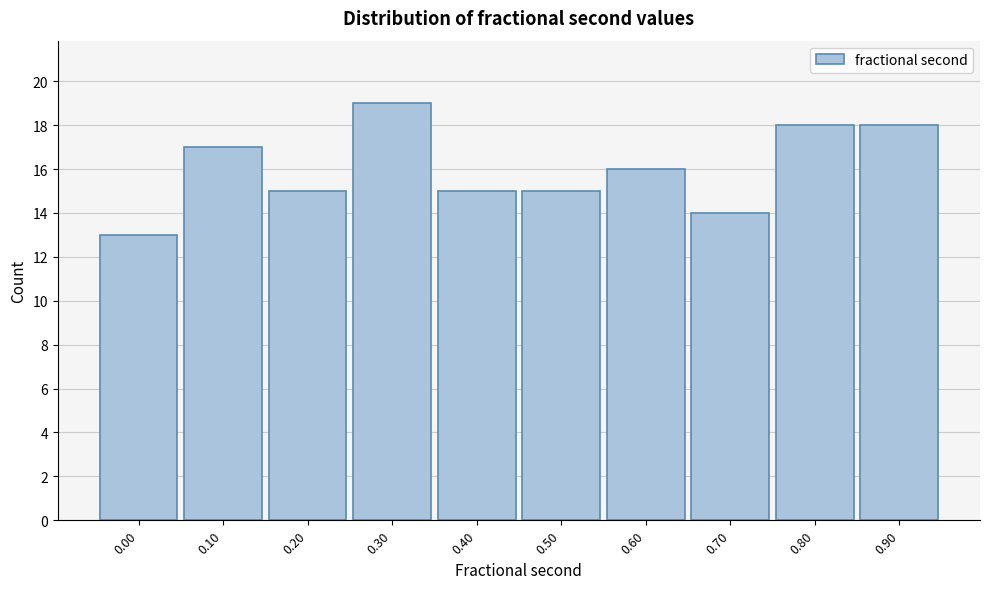

Reading right to left, what are all the values shown in this chart?

0.90=18	0.80=18	0.70=14	0.60=16	0.50=15	0.40=15	0.30=19	0.20=15	0.10=17	0.00=13